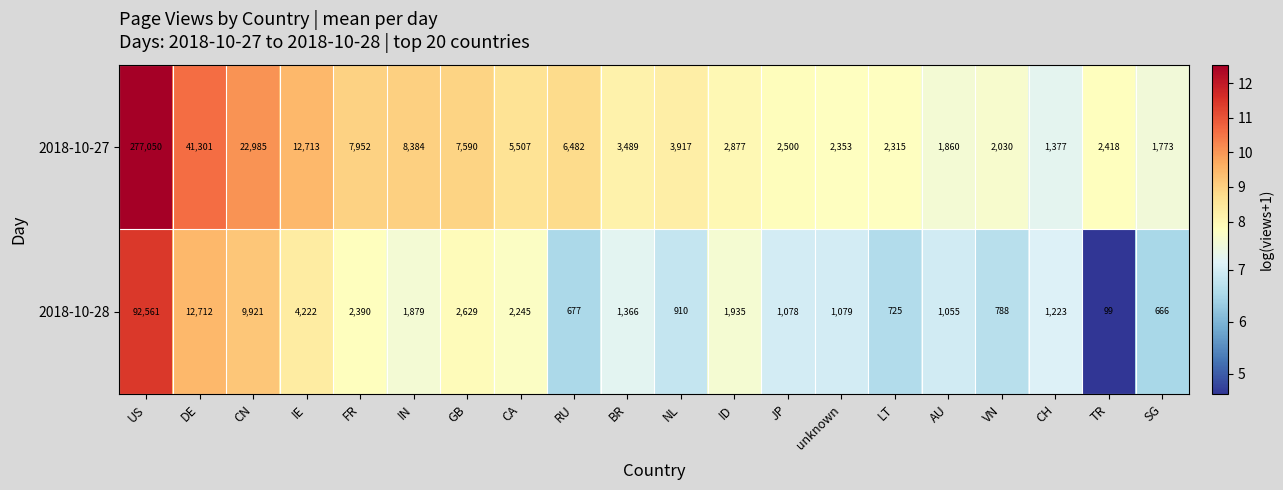

The 2018-10-28 series shows 41996 at US. True or false?

False